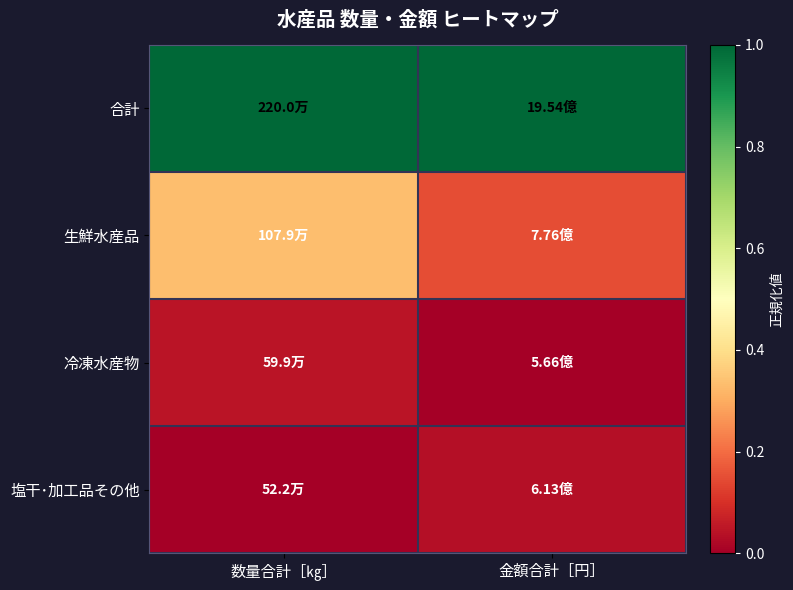

Rank the series by their maximum value, from highest to lowest.

合計, 生鮮水産品, 冷凍水産物, 塩干･加工品その他